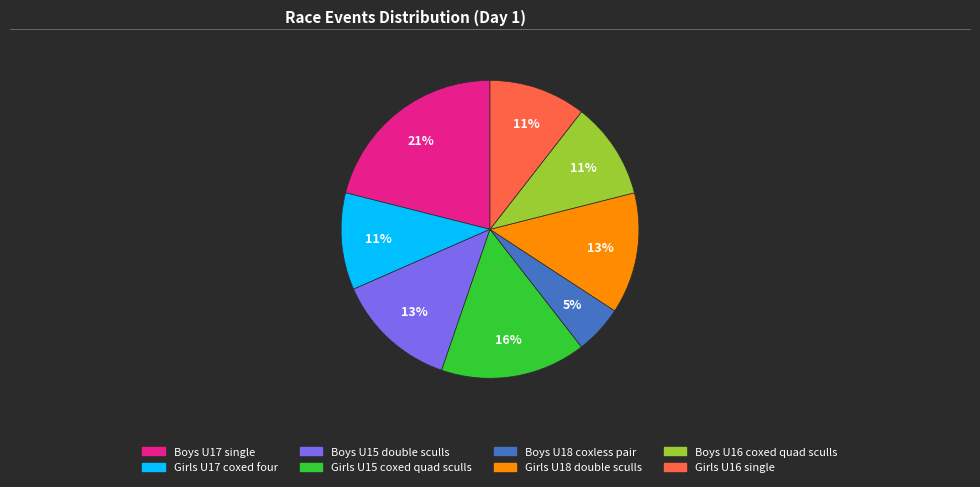

How many slices are in this pie chart?

8